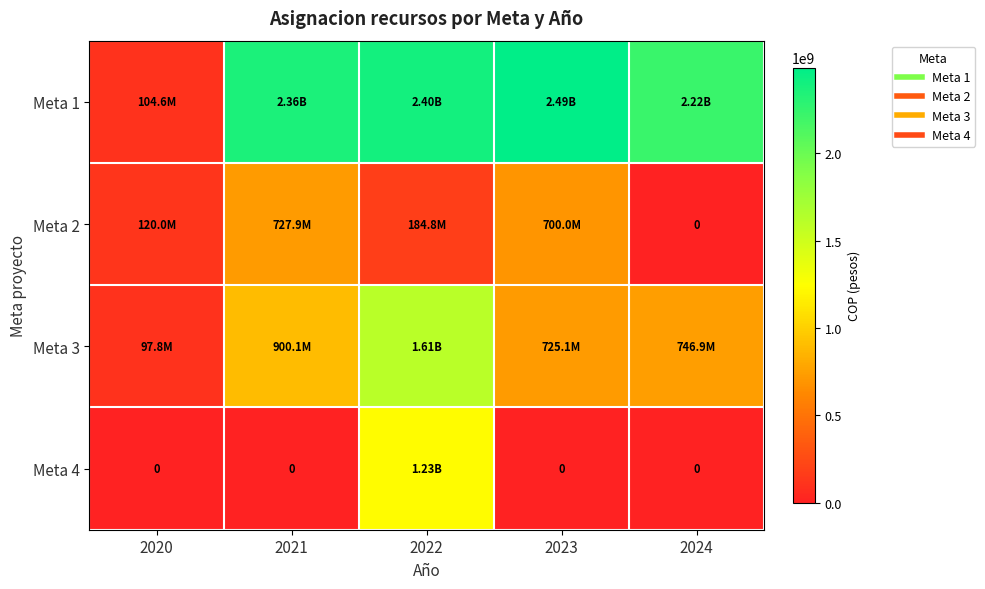

Between 2024 and 2020, which is larger?

2024